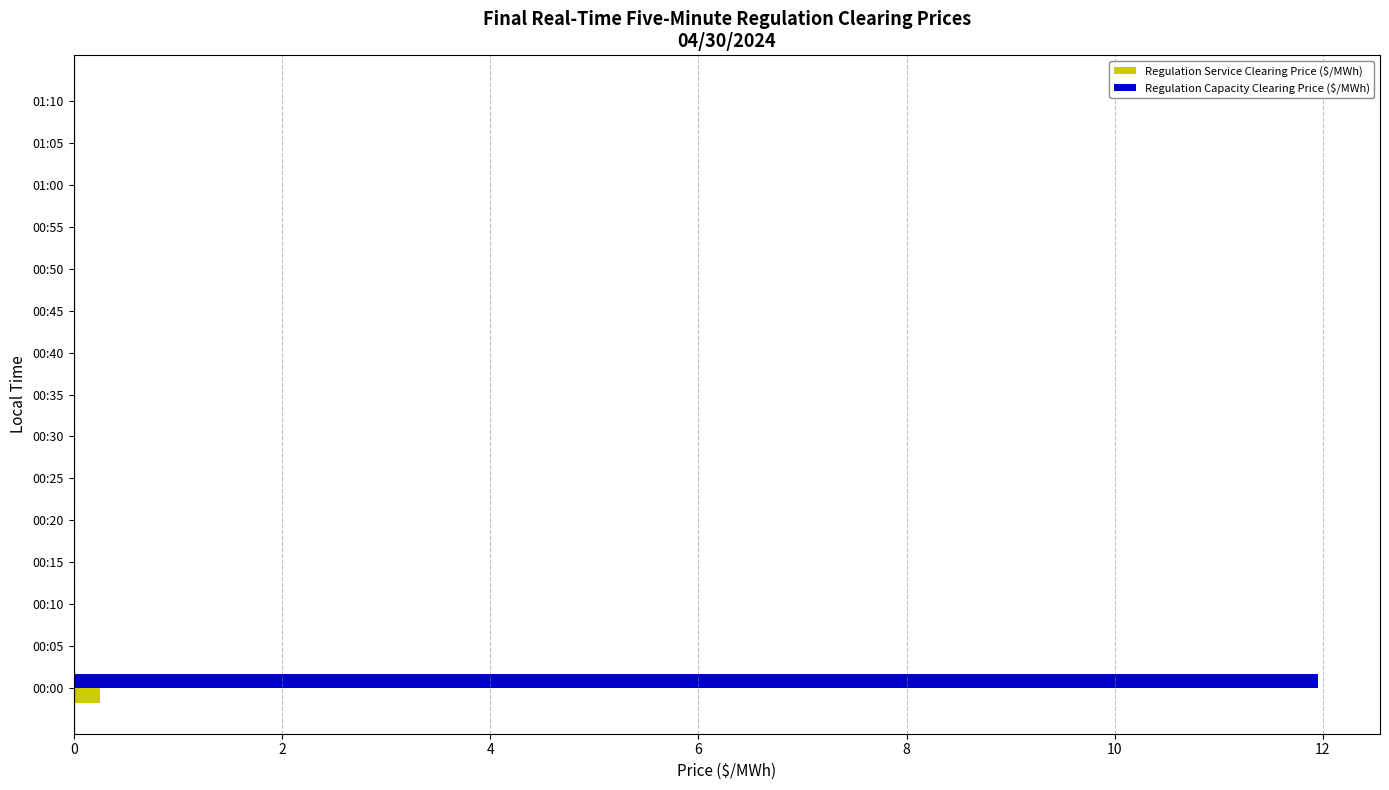

Which series has the largest total across all categories?

Regulation Capacity Clearing Price ($/MWh)